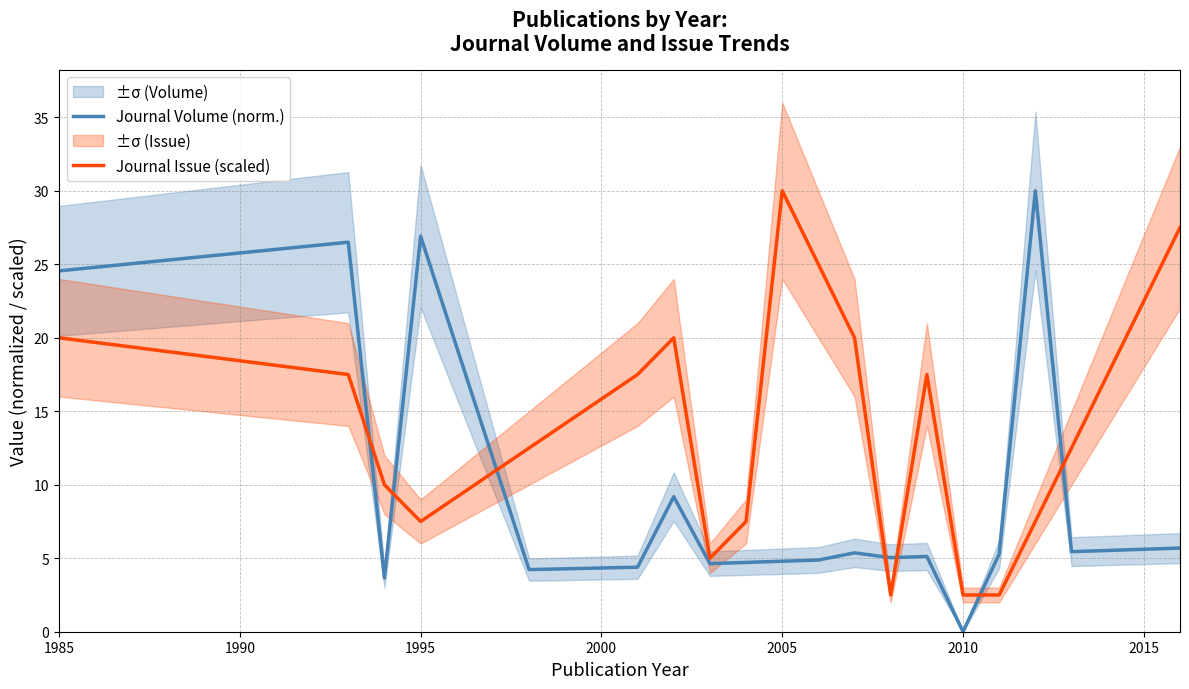

Is it true that Journal Issue (scaled) equals 30.0 at 2005?

True